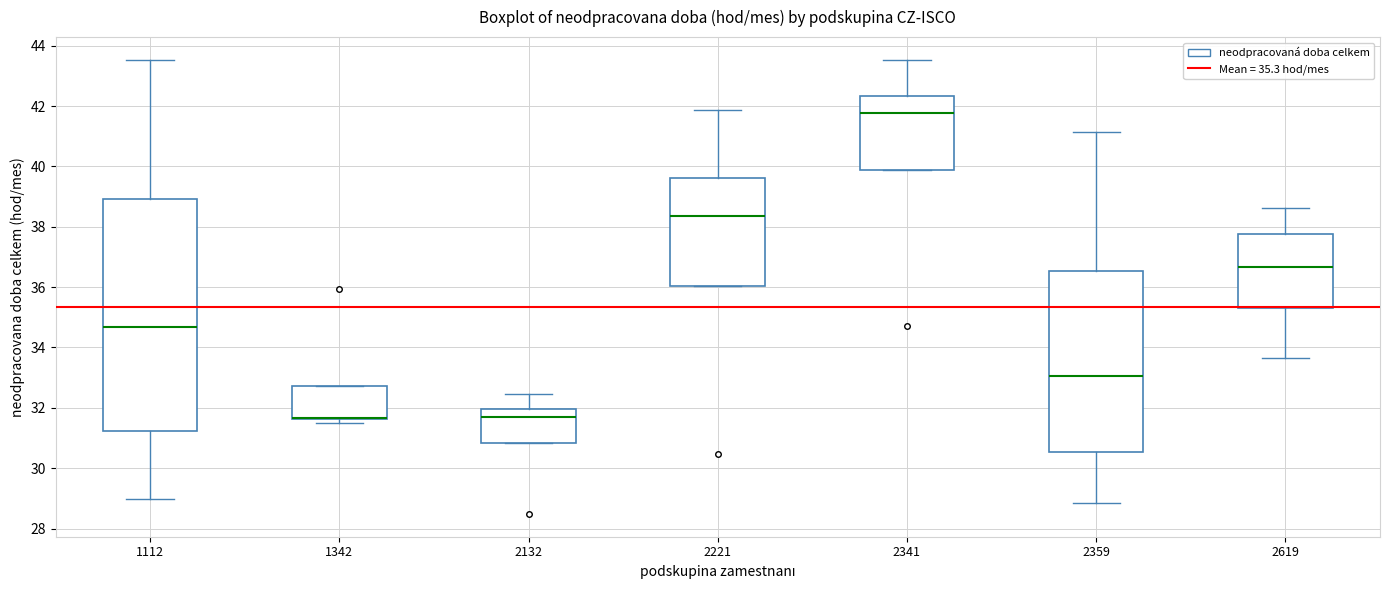

Reading left to right, read every box against the y-axis: the position of its median line, the range the box covers, and the ends of its whiskers. The values are not printed on the chart, so give them approximately, as read against the axis.

1112: median 34.6, box 31.2 to 39.0, whiskers 29.0 to 43.6
1342: median 31.6 (drawn on the box's lower edge), box 31.6 to 32.8, whiskers 31.4 to 32.8
2132: median 31.6, box 30.8 to 32.0, whiskers 30.8 to 32.4
2221: median 38.4, box 36.0 to 39.6, whiskers 36.0 to 41.8
2341: median 41.8, box 39.8 to 42.4, whiskers 39.8 to 43.6
2359: median 33.0, box 30.6 to 36.6, whiskers 28.8 to 41.2
2619: median 36.6, box 35.2 to 37.8, whiskers 33.6 to 38.6